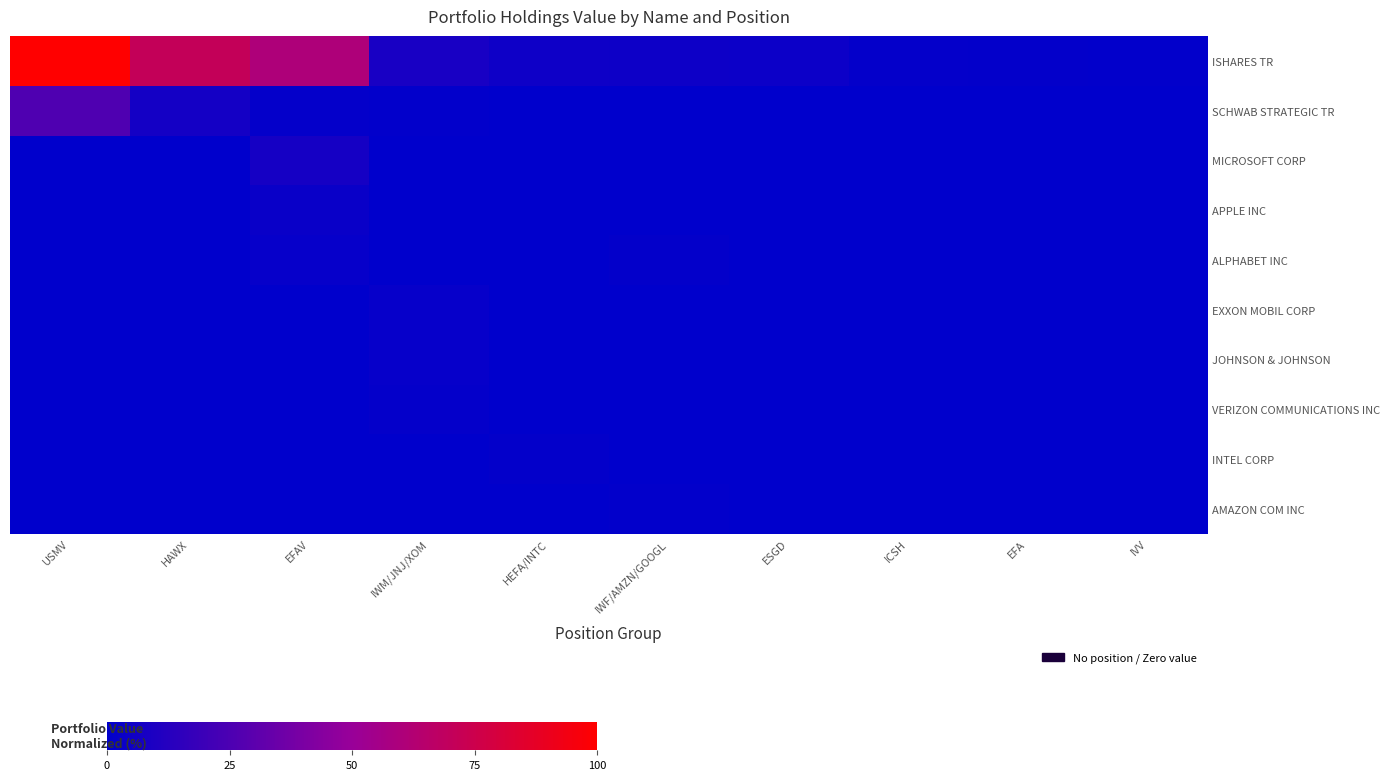

How many data points does each series have?

10